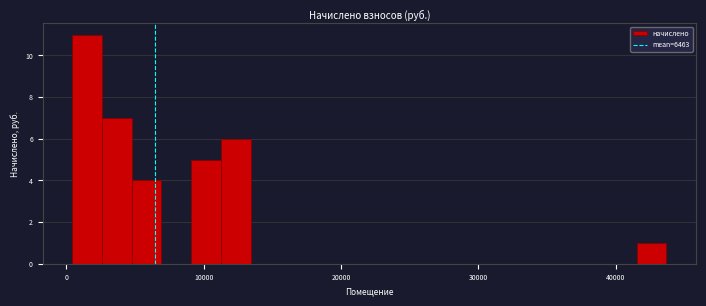

Read against the x-axis, roughly where is the centre of the tallest bar?

2000